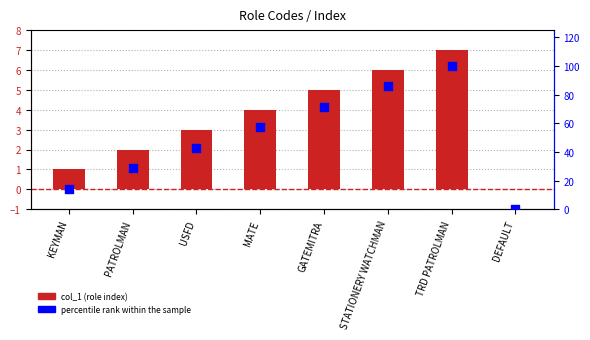

Which series reaches the maximum Y coordinate?

percentile rank within the sample